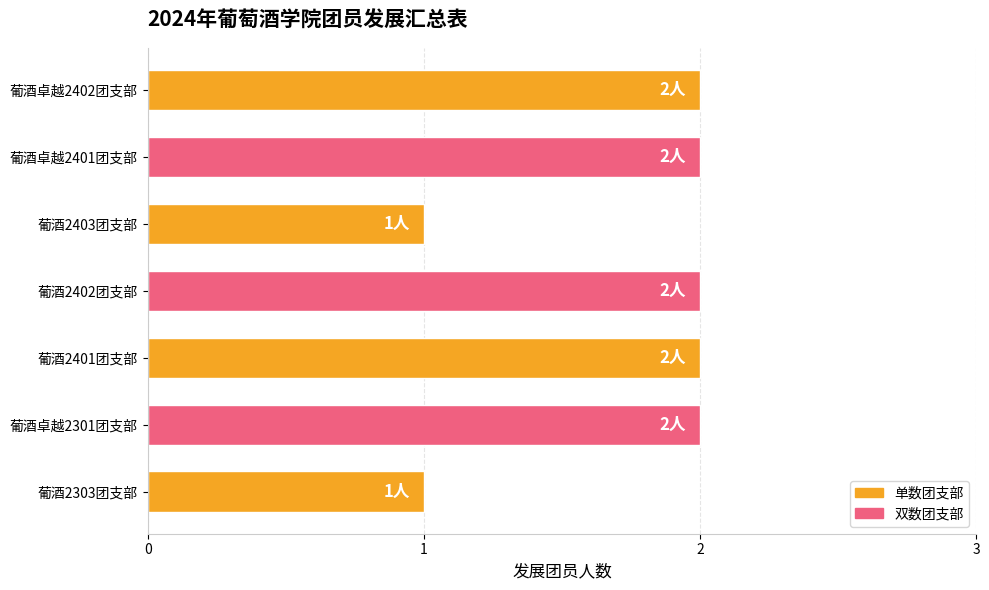

What is the average value?

2